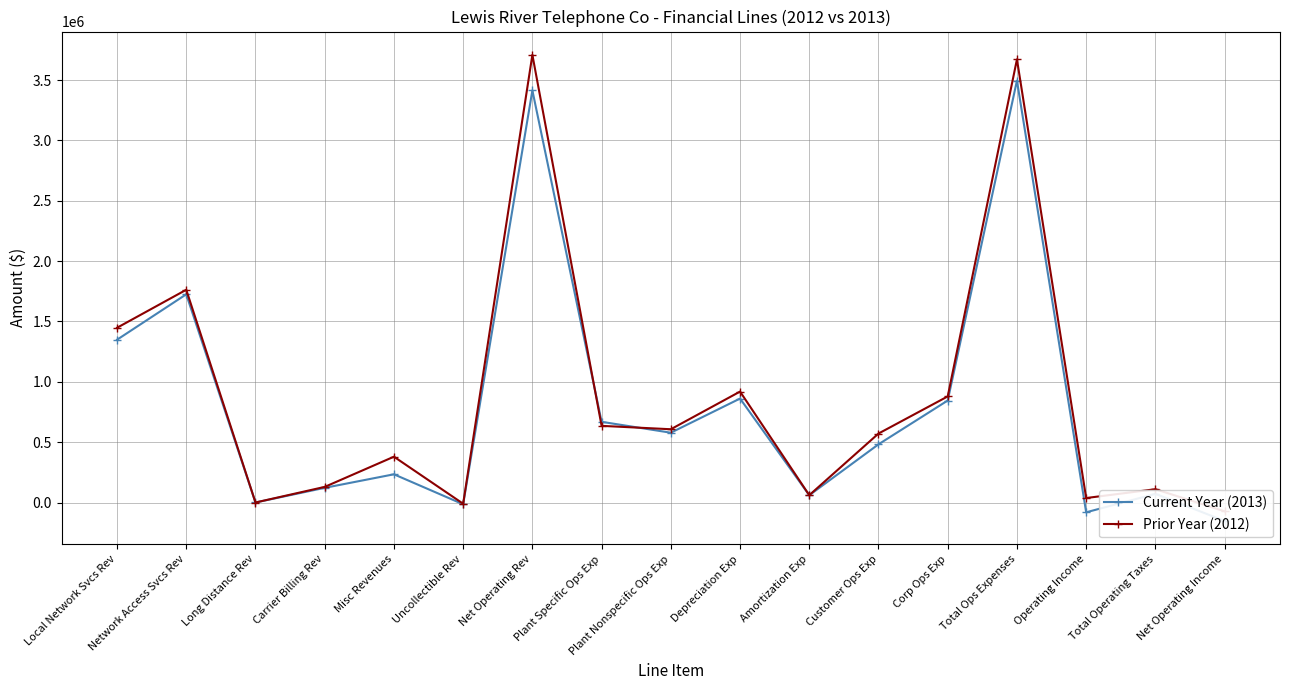

What is the total value across all series at Plant Specific Ops Exp?

1303495.3